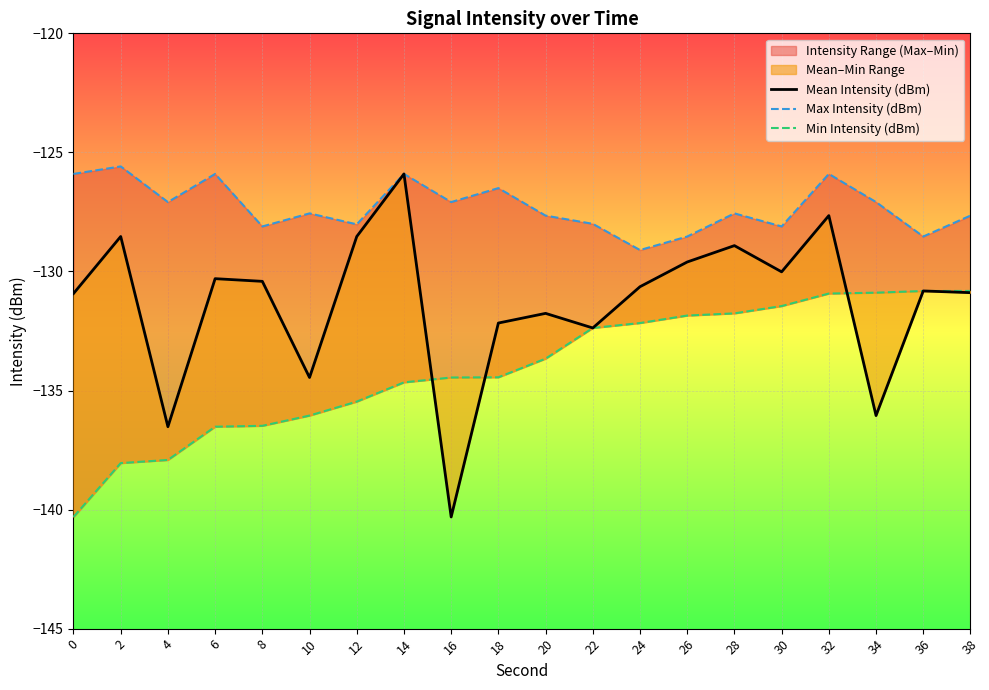

Which label corresponds to the smallest value in the chart?

16